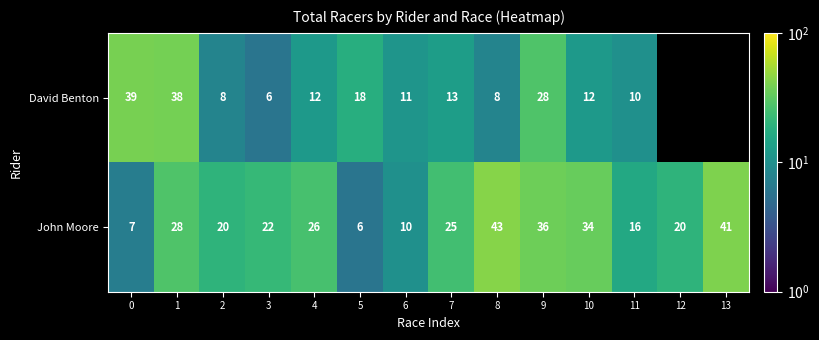

Which has a higher value, 9 or 6?

9